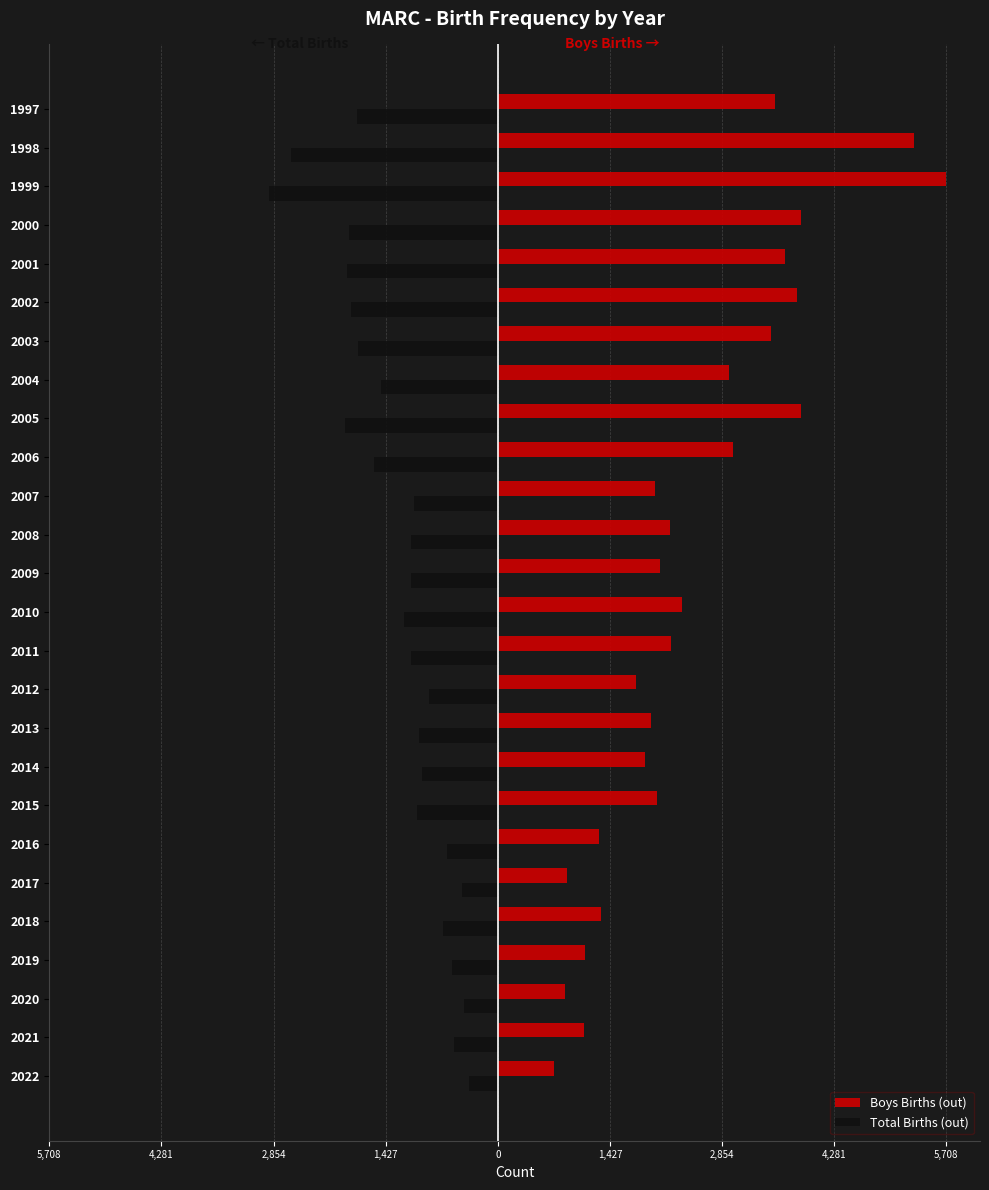

Which series has the largest total across all categories?

Boys Births (out)